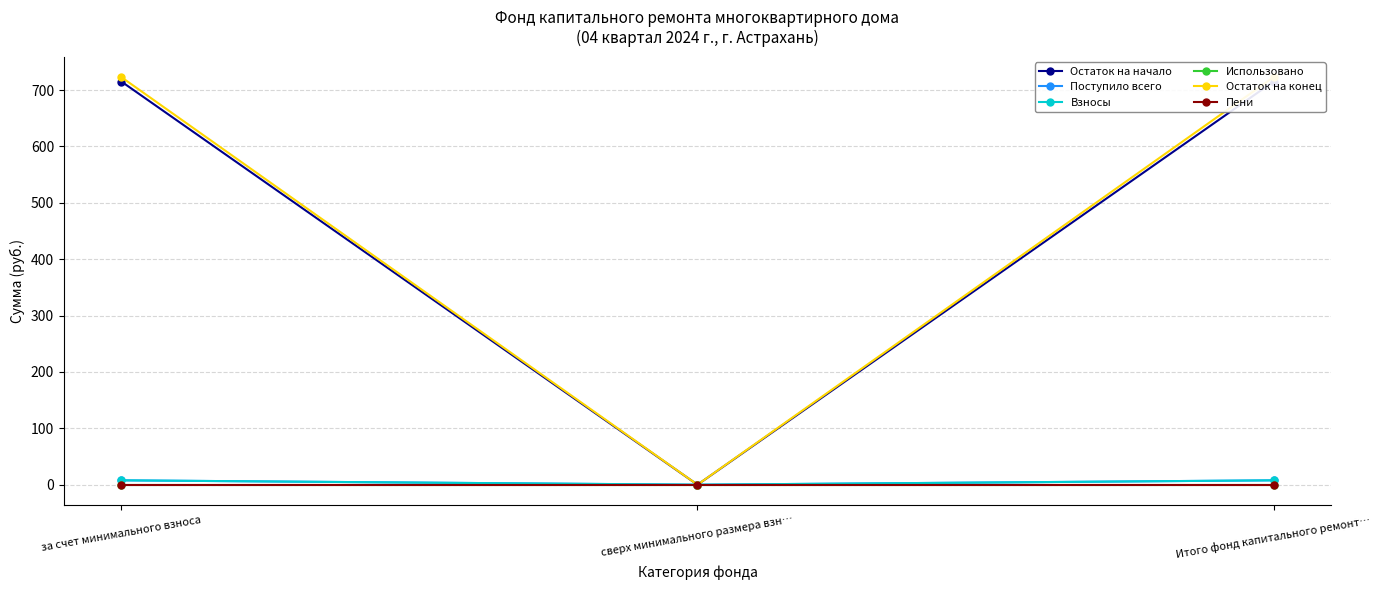

Between сверх минимального размера взн… and Итого фонд капитального ремонт…, which is larger?

Итого фонд капитального ремонт…